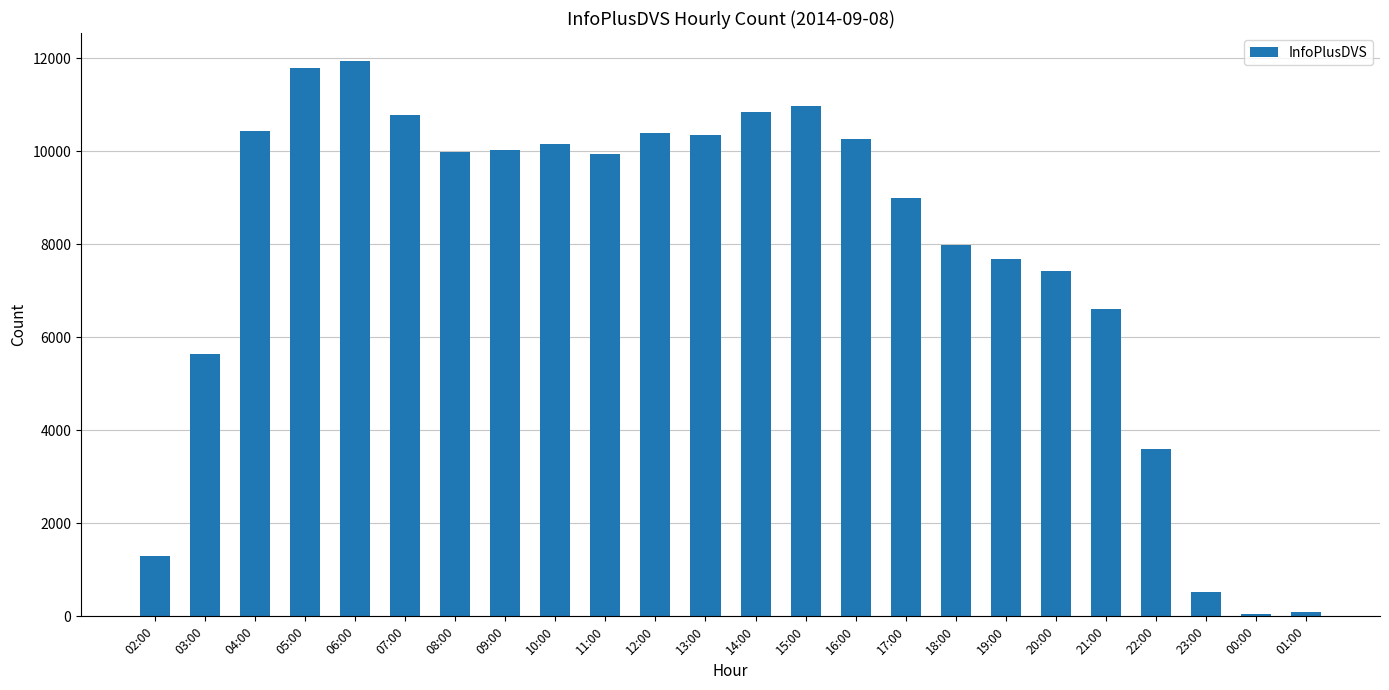

What is the greatest value displayed?

11949